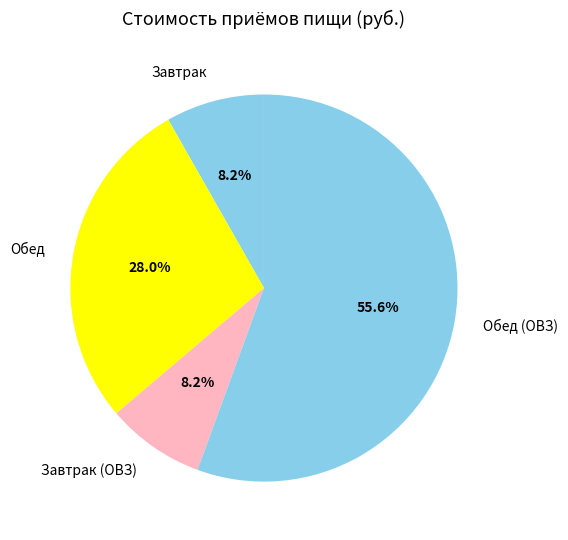

How many segments does this pie chart have?

4